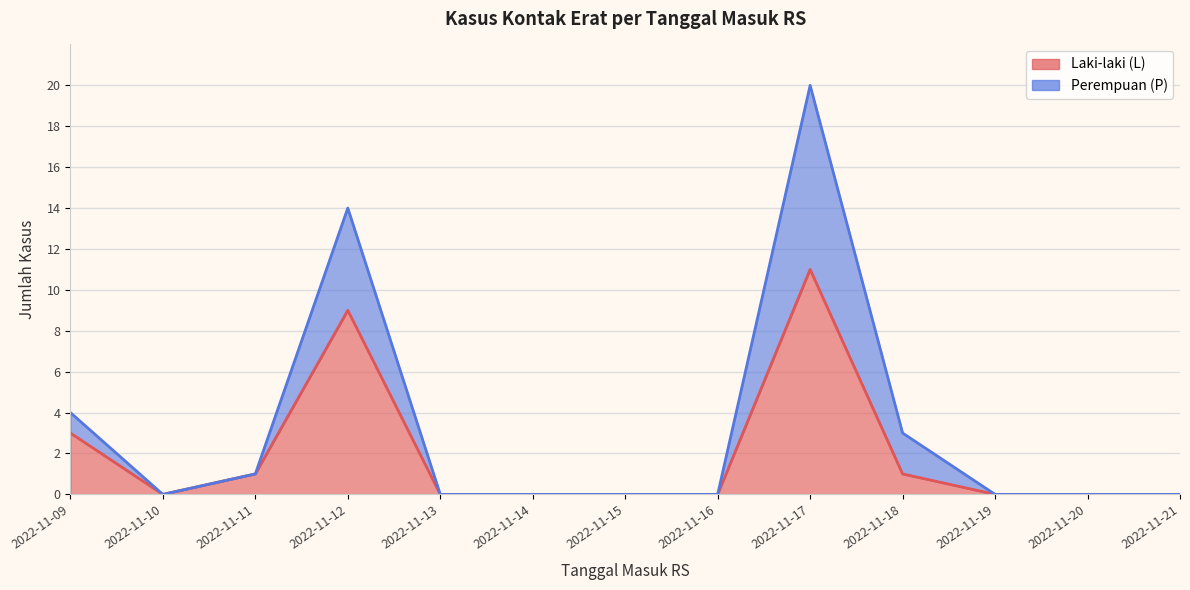

Which category has the highest value in the Laki-laki (L) series?

2022-11-10